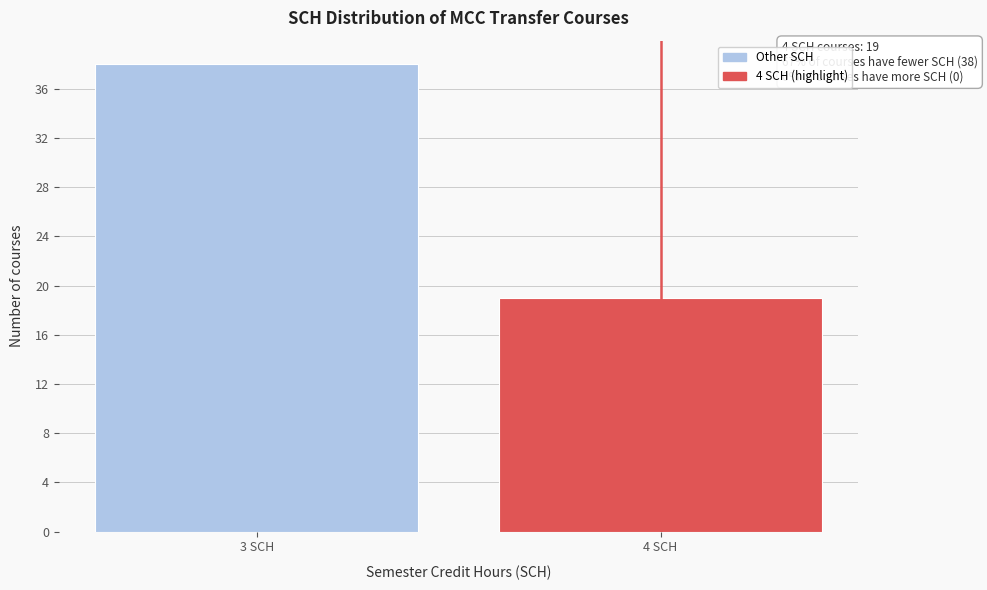

Reading right to left, extract all data points from this chart.

19	38